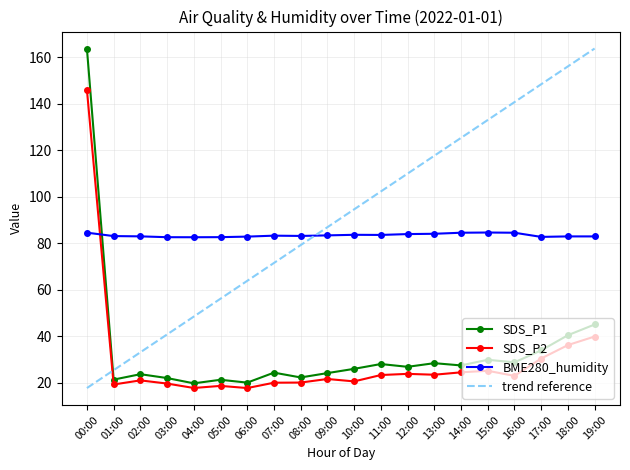

What is the minimum value shown in the chart?

17.8